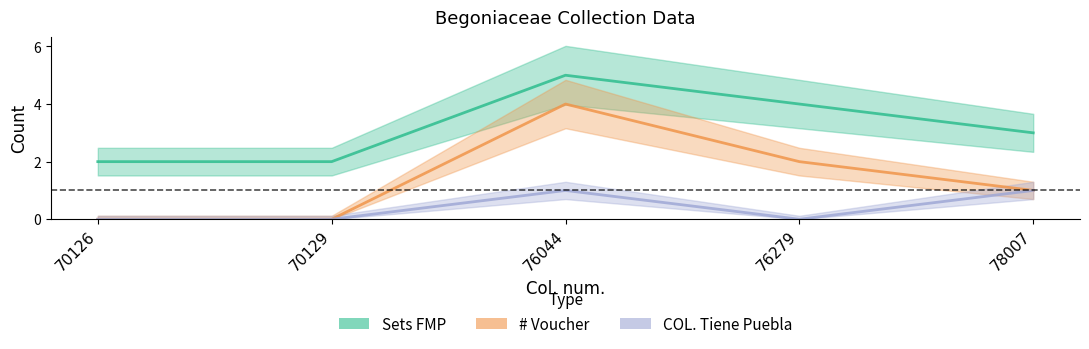

Rank the series by their maximum value, from lowest to highest.

COL. Tiene Puebla, # Voucher, Sets FMP